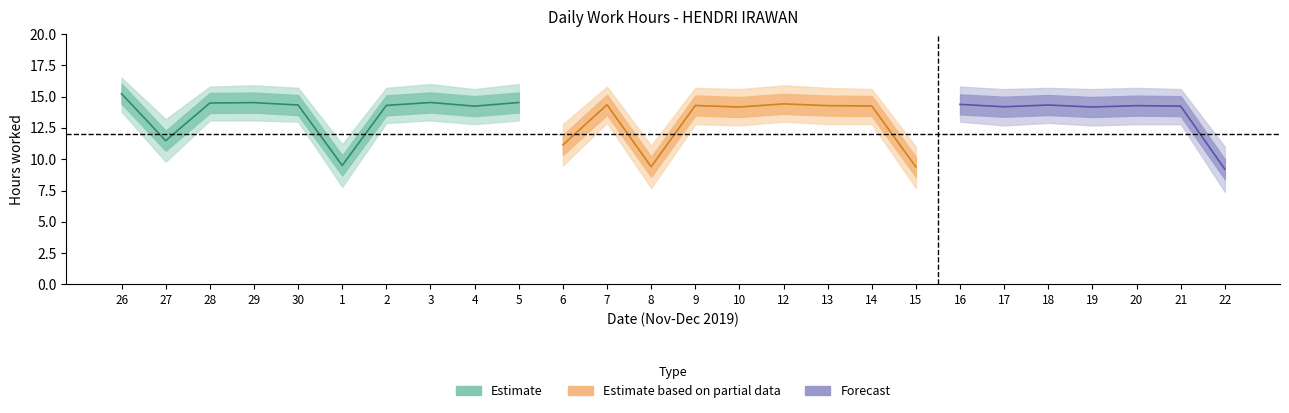

How many interior local valleys does the Low_upper series have?

9